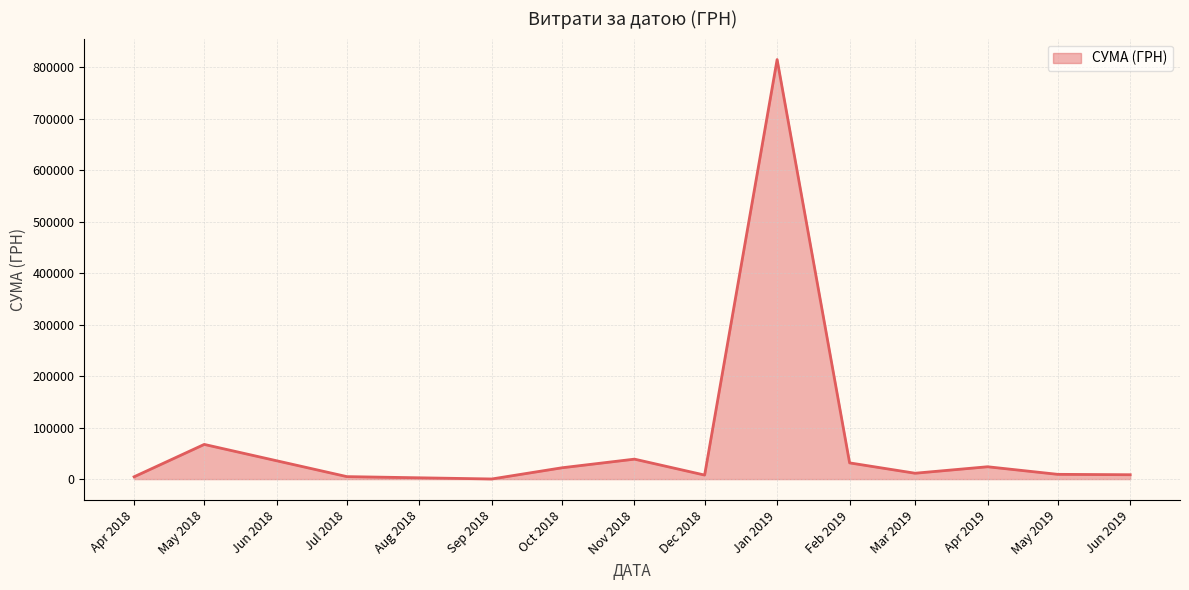

Which has a higher value, Nov 2018 or Jan 2019?

Jan 2019